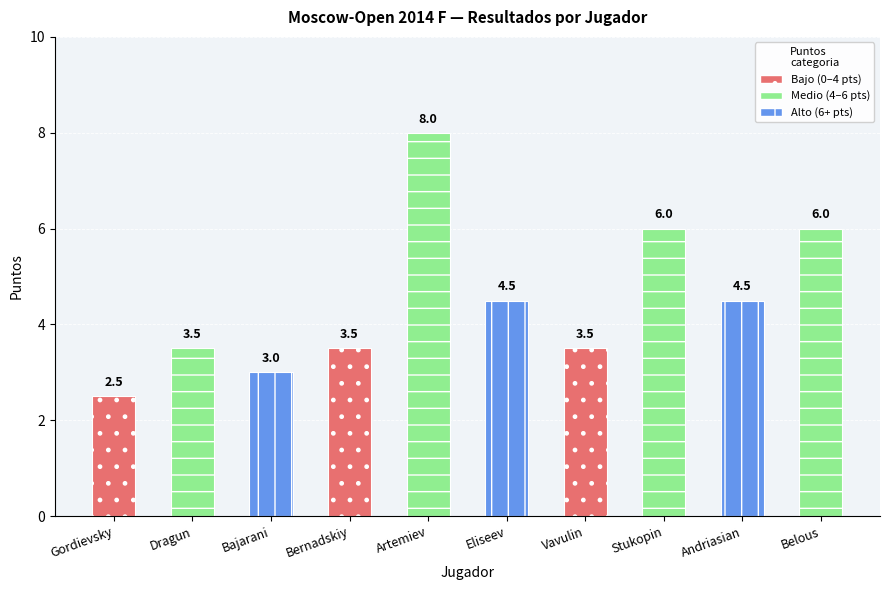

Which has a higher value, Andriasian or Bajarani?

Andriasian